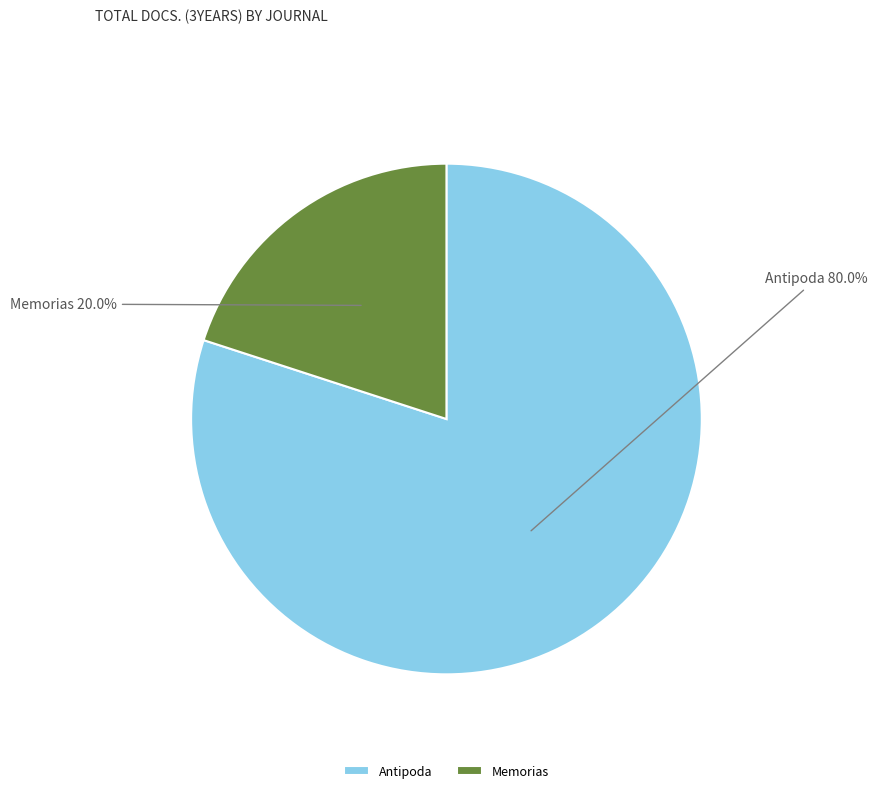

Does Memorias account for over 50% of the chart?

No